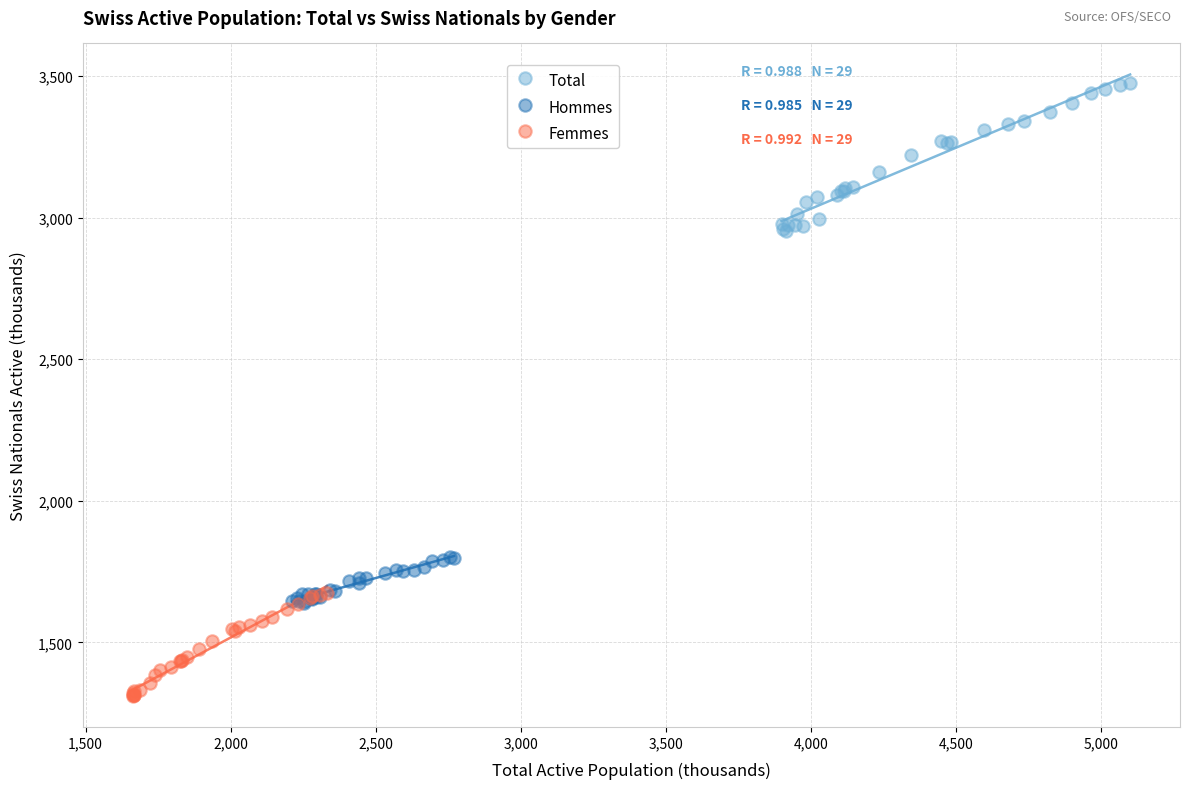

Which series reaches the minimum Y coordinate?

Femmes